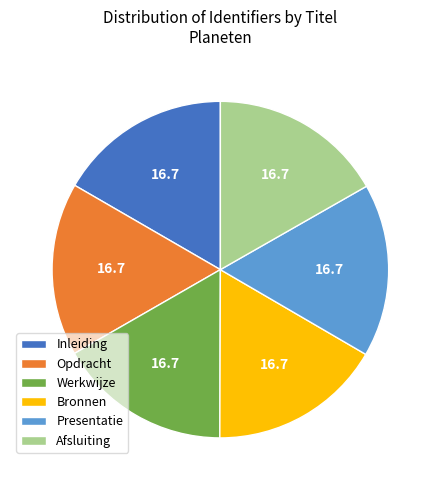

Approximately how many times larger is the value at Presentatie compared to Opdracht?

1.0